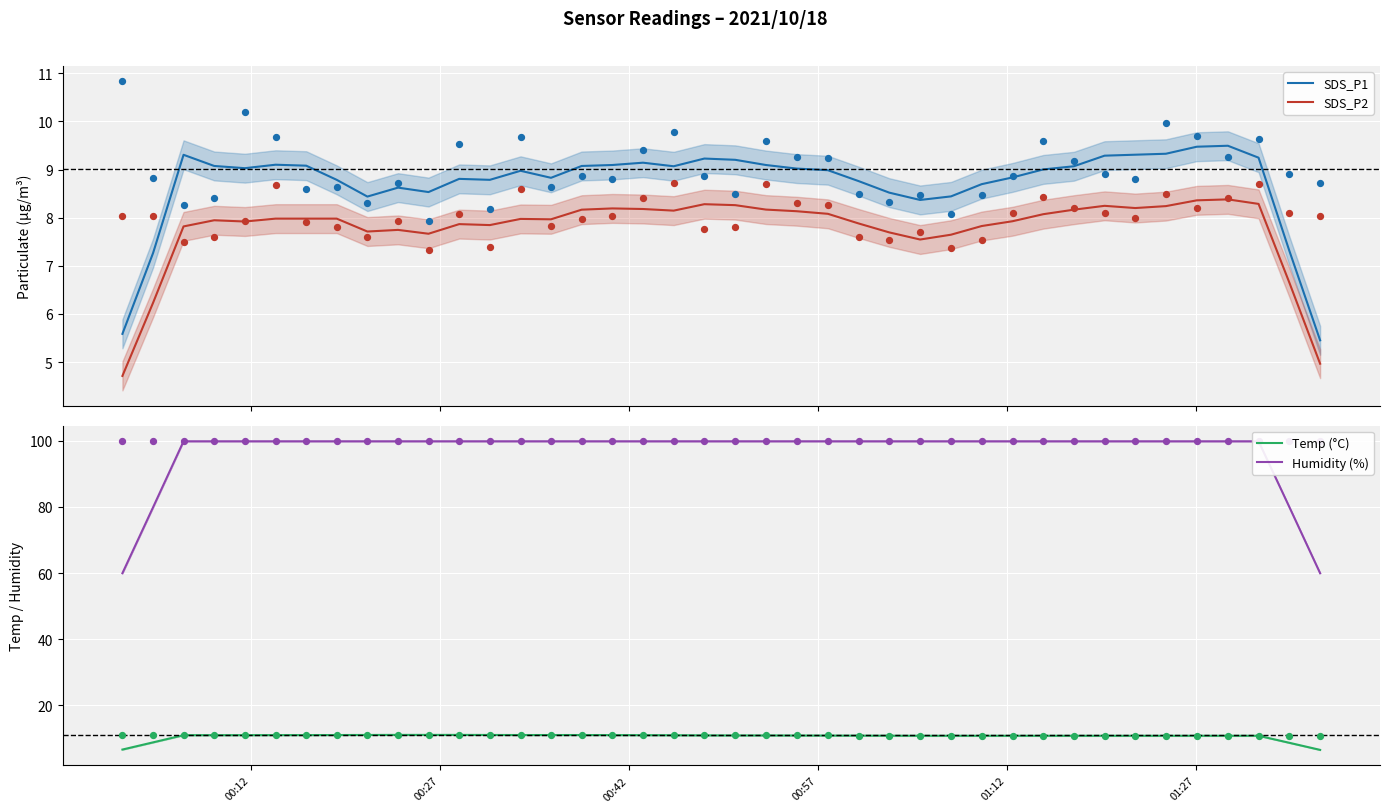

True or false: SDS_P1 and SDS_P2 cross at least once.

False